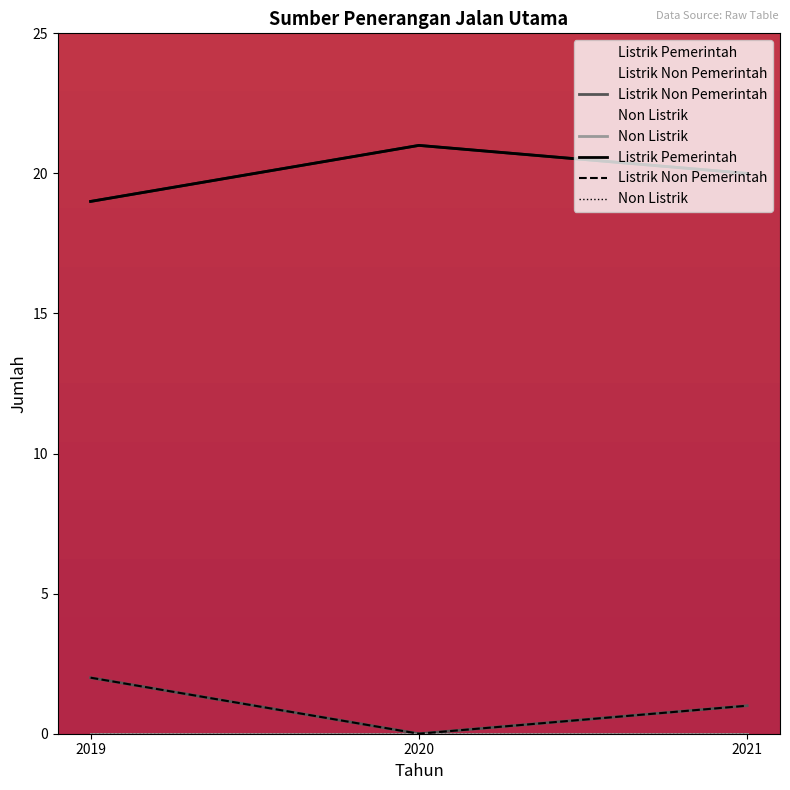

Rank the categories by Listrik Non Pemerintah value from lowest to highest.

2020, 2021, 2019